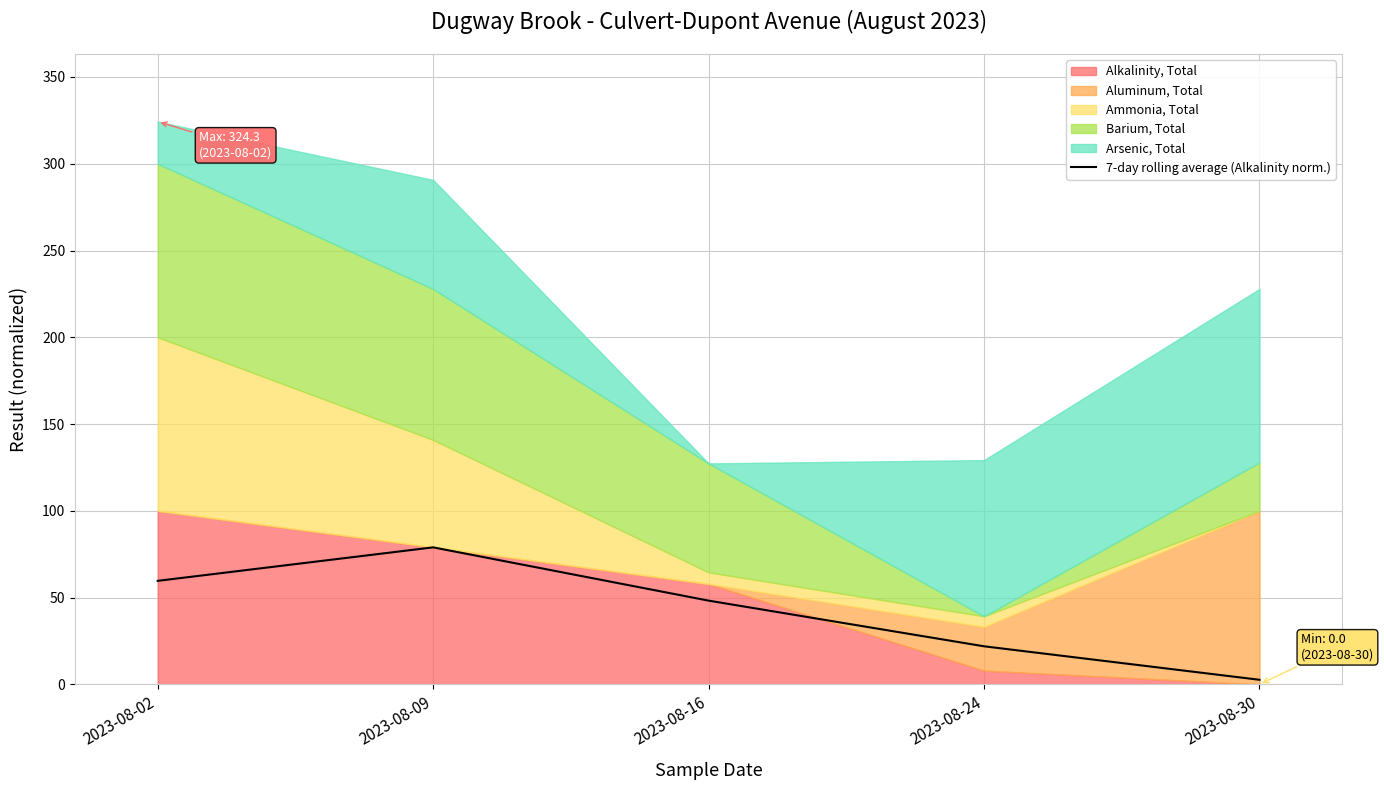

Which has a higher value, 2023-08-30 or 2023-08-09?

2023-08-09